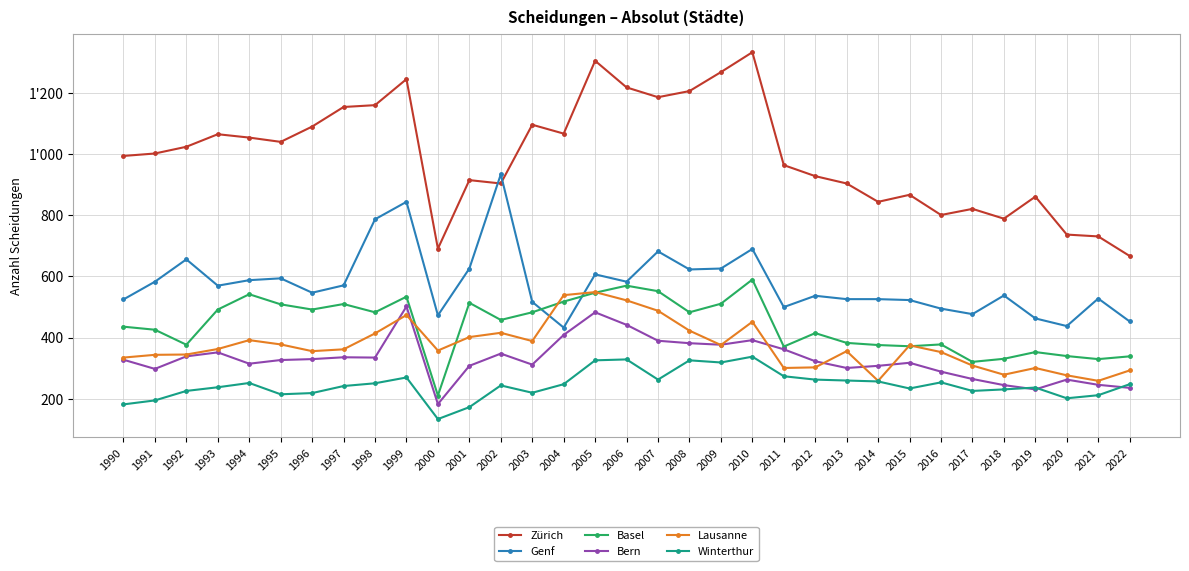

Does the chart have visible grid lines?

Yes